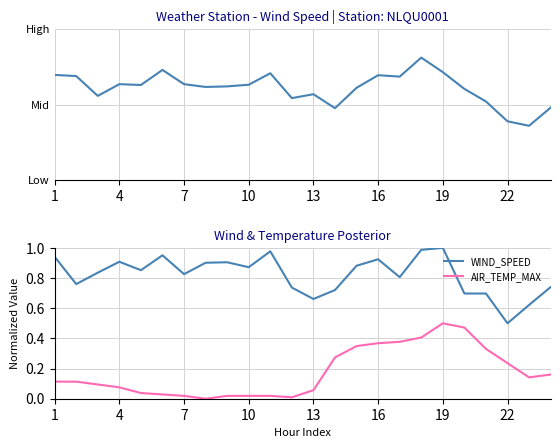

True or false: AIR_TEMP_MAX and WIND_SPEED intersect in this chart.

False